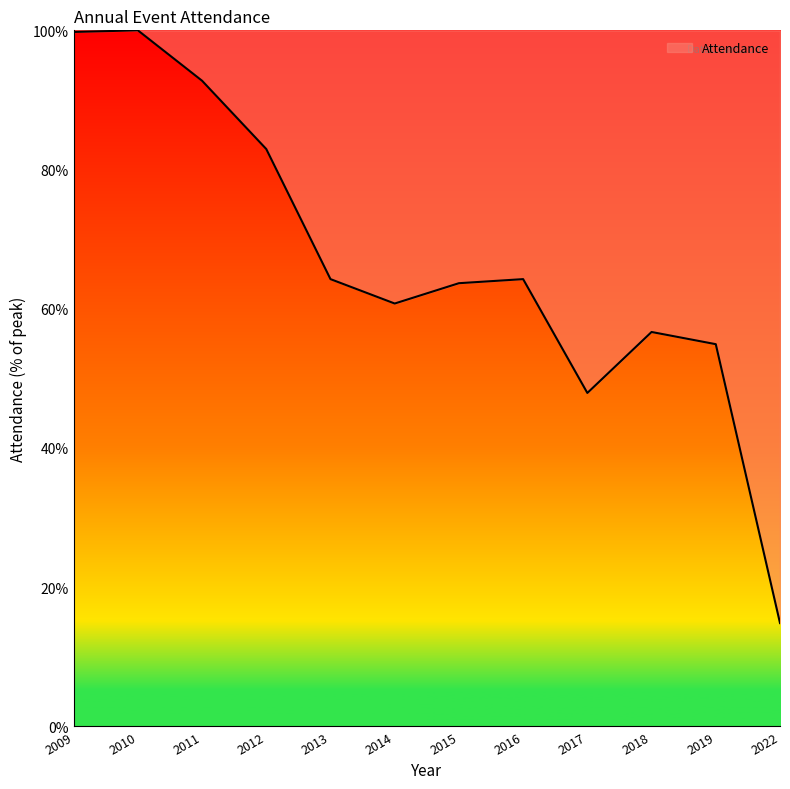

How many interior local valleys (lower than both neighbors) does the data have?

2